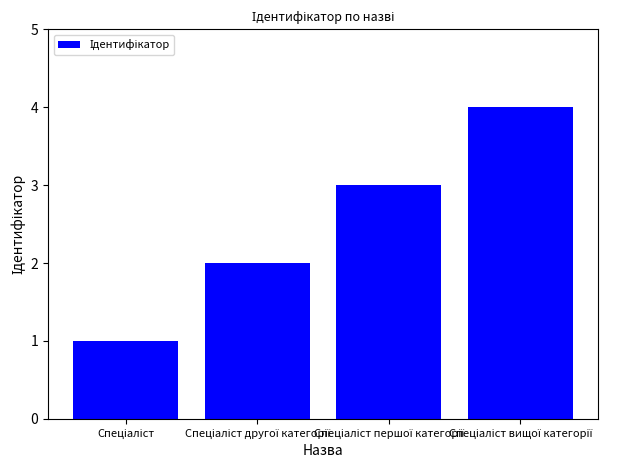

What is the sum of all values?

10